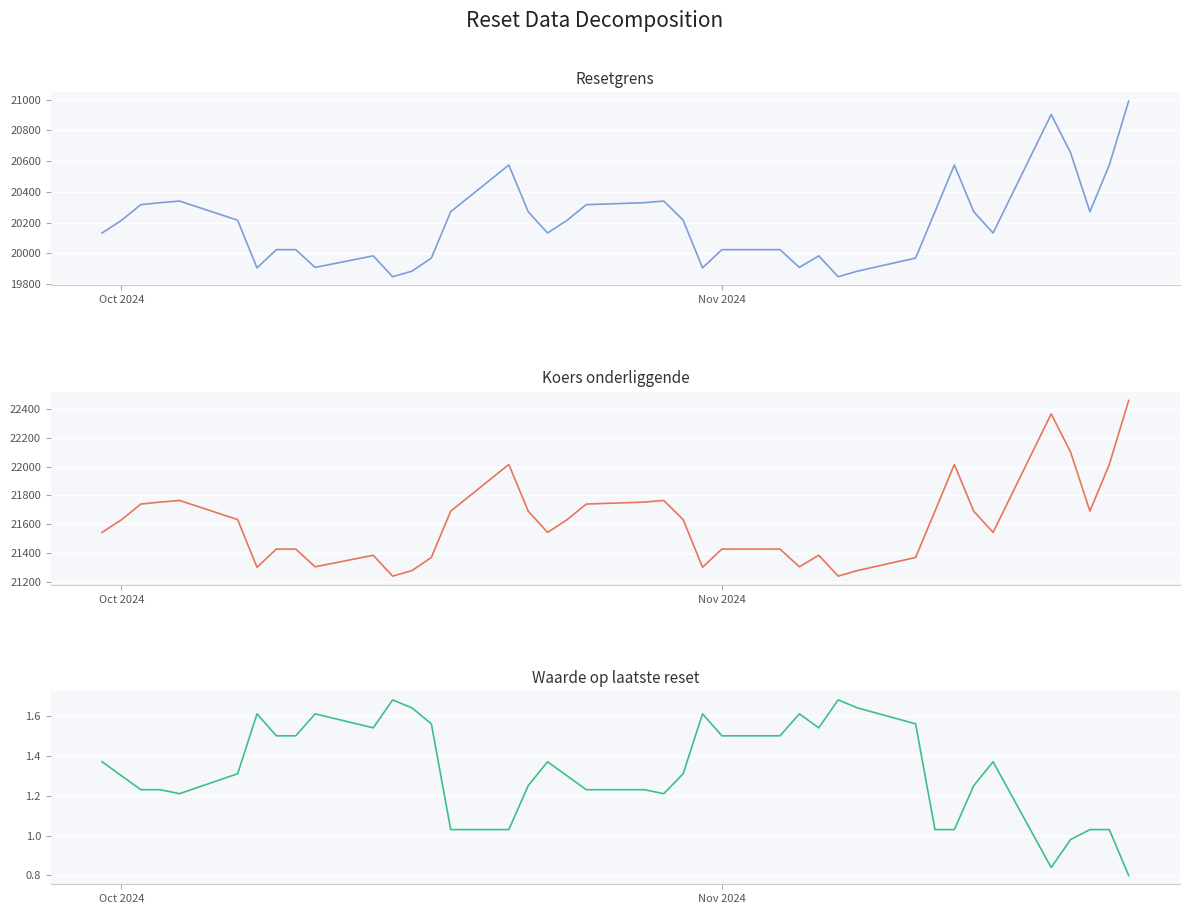

True or false: Resetgrens and Koers onderliggende intersect in this chart.

False